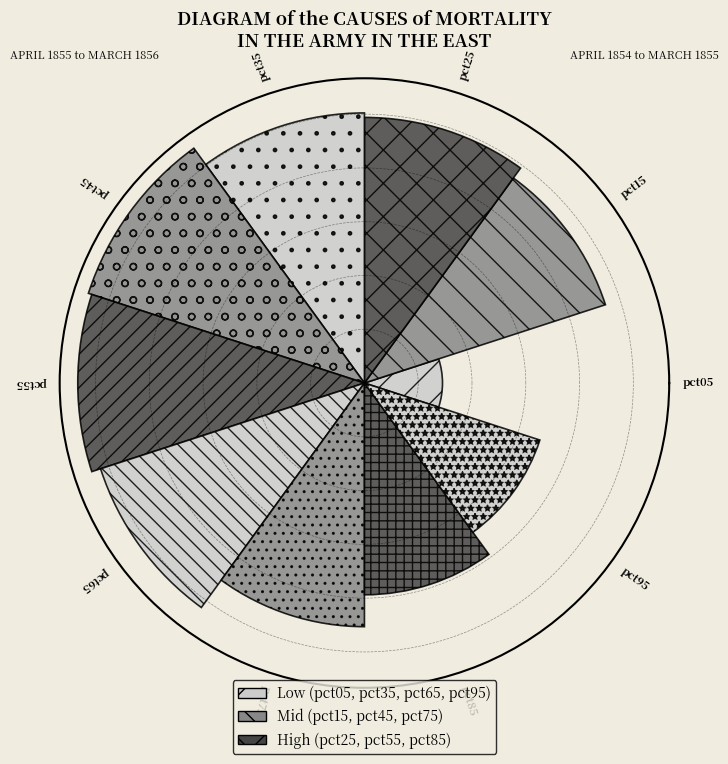

Are the bars horizontal?

No